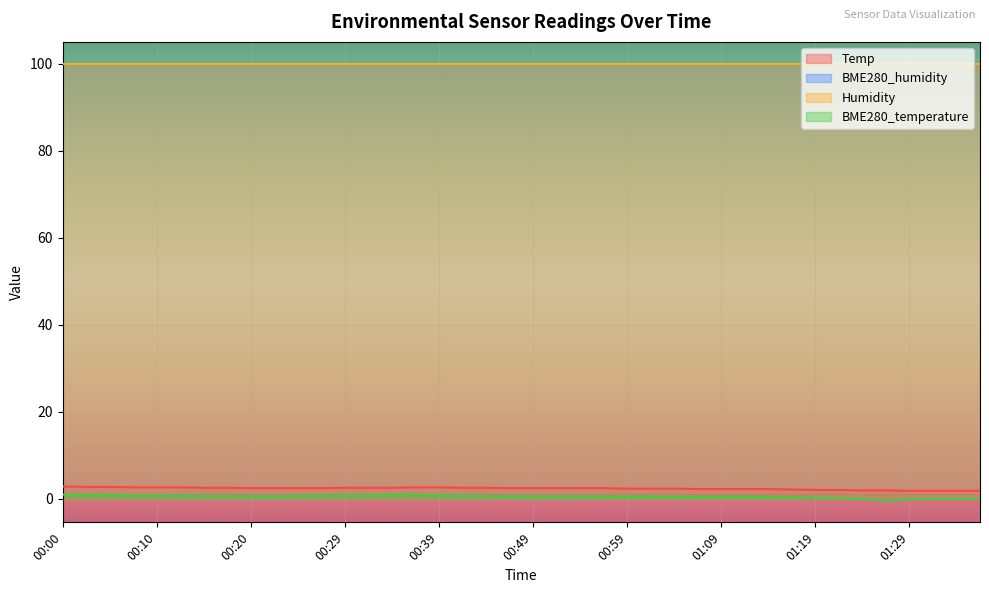

Which label corresponds to the smallest value in the chart?

01:26